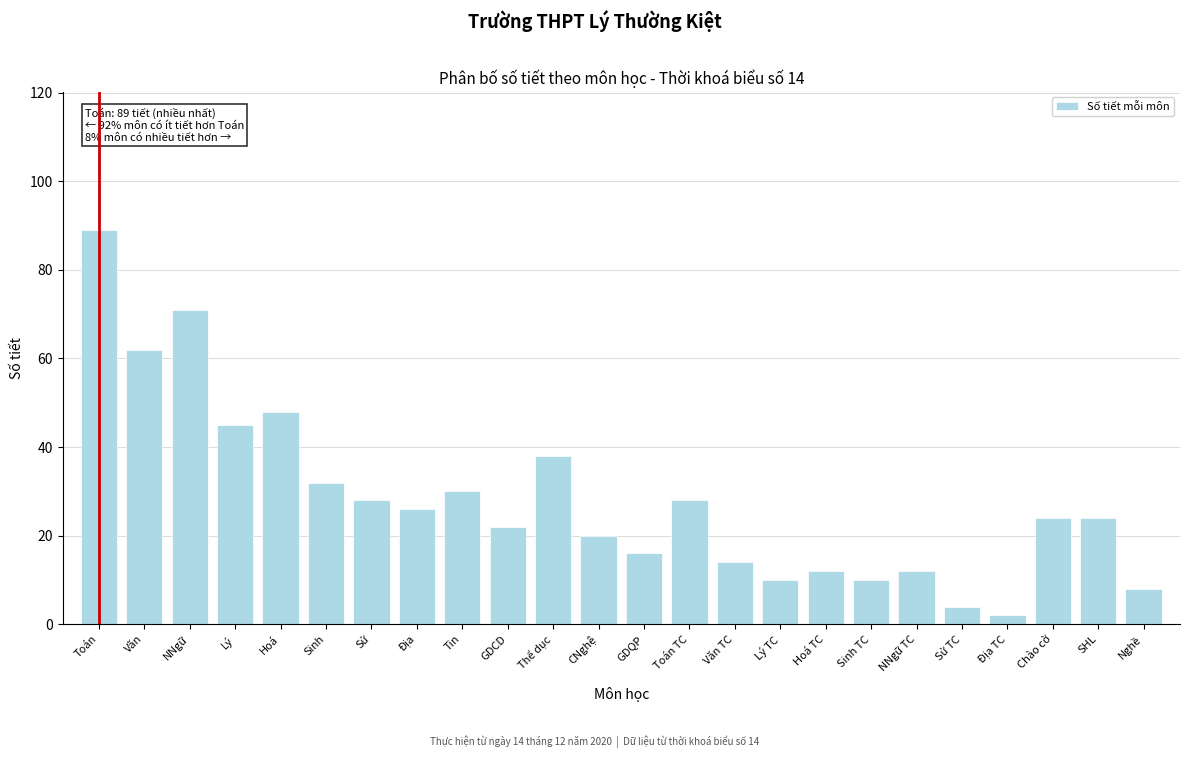

Reading right to left, list all the values displayed in this chart.

Nghề=8	SHL=24	Chào cờ=24	Địa TC=2	Sử TC=4	NNgữ TC=12	Sinh TC=10	Hoá TC=12	Lý TC=10	Văn TC=14	Toán TC=28	GDQP=16	CNghệ=20	Thể dục=38	GDCD=22	Tin=30	Địa=26	Sử=28	Sinh=32	Hoá=48	Lý=45	NNgữ=71	Văn=62	Toán=89